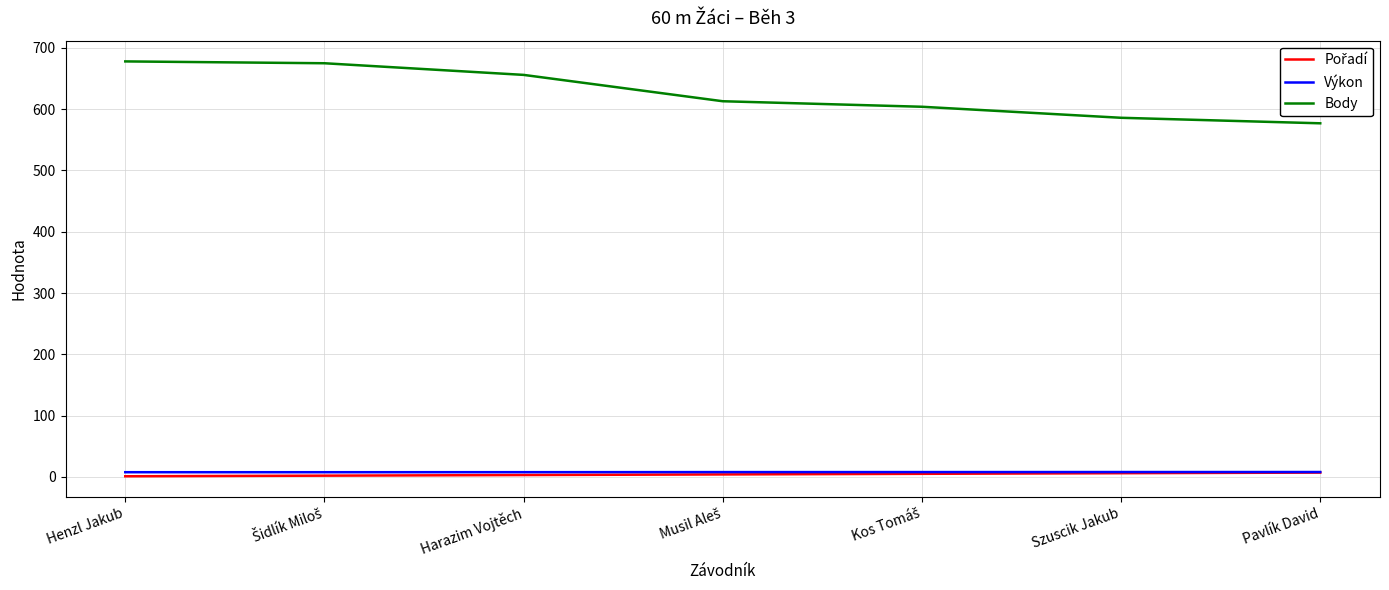

Does the chart have visible grid lines?

Yes